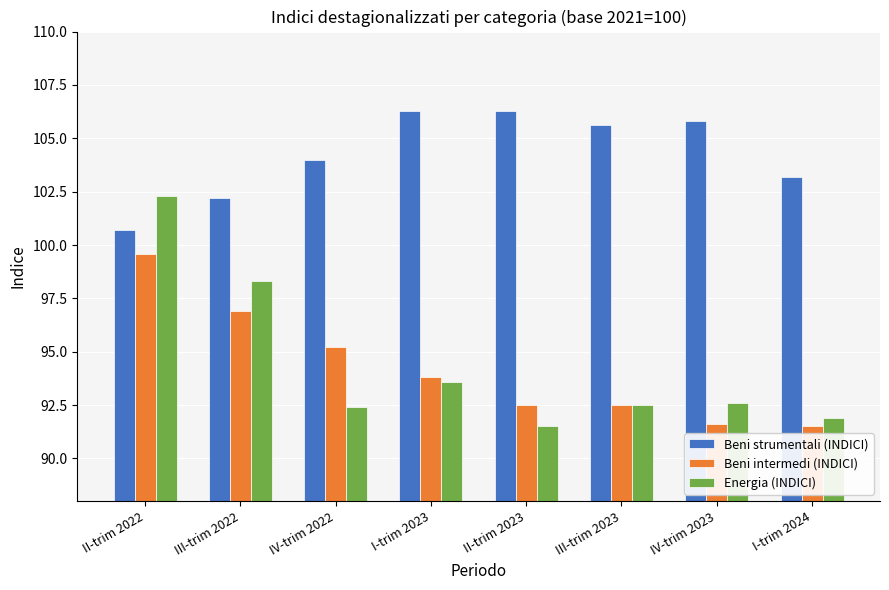

Between I-trim 2023 and I-trim 2024, which series saw the biggest shift?

Beni strumentali (INDICI)